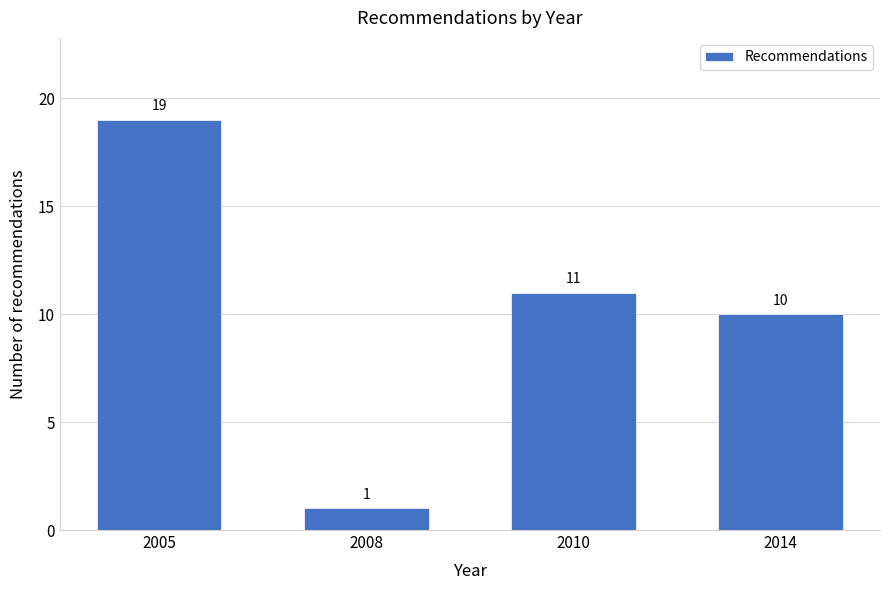

Reading left to right, transcribe all the data shown in this chart.

2005=19	2008=1	2010=11	2014=10